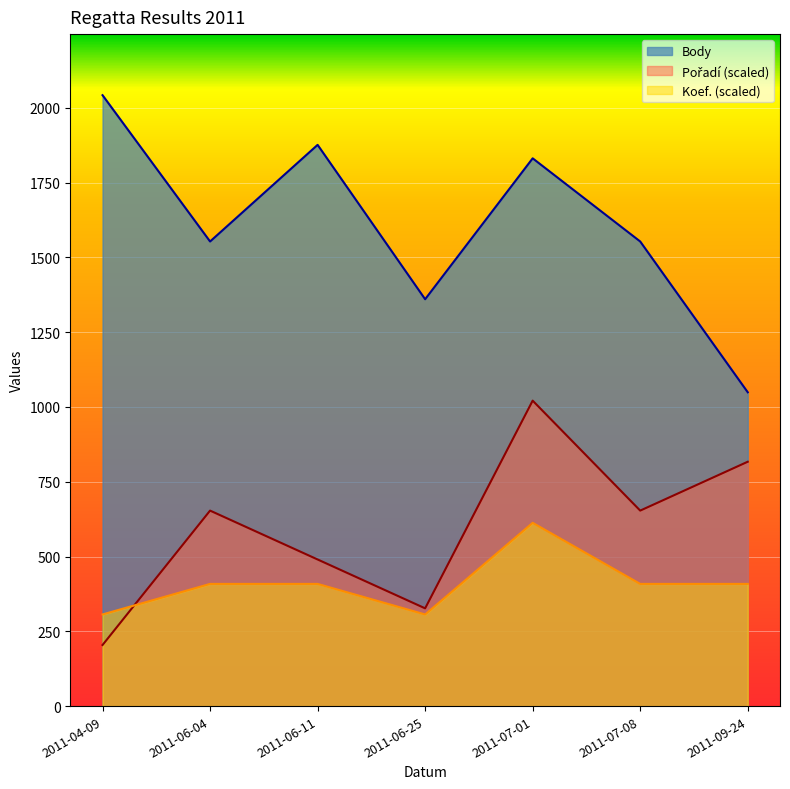

At which category is the sum across all series the highest?

2011-07-01